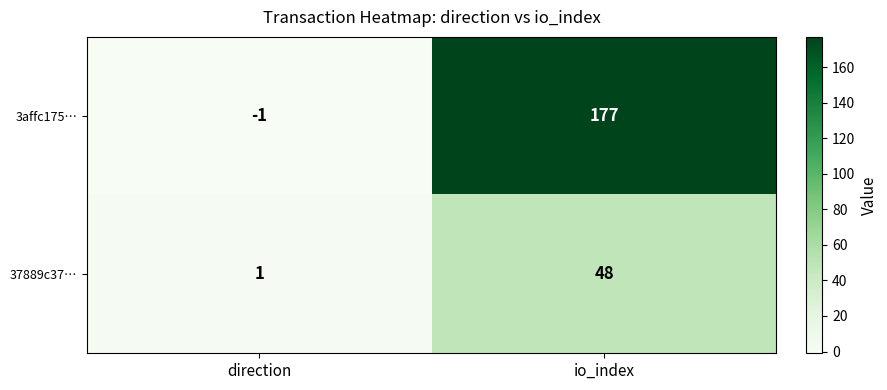

Which series has the largest total across all categories?

3affc175…